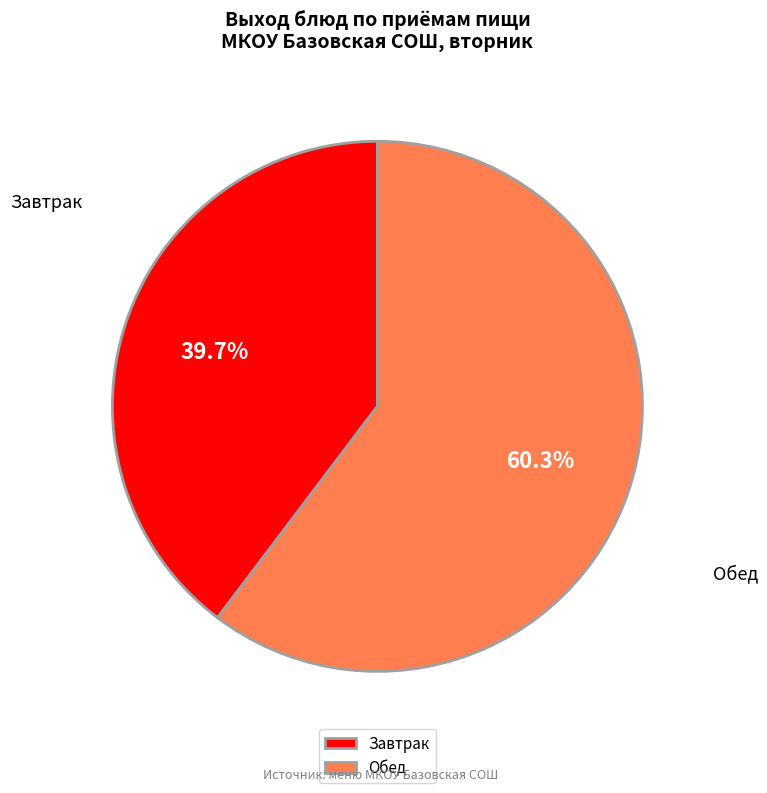

How many slices are in this pie chart?

2